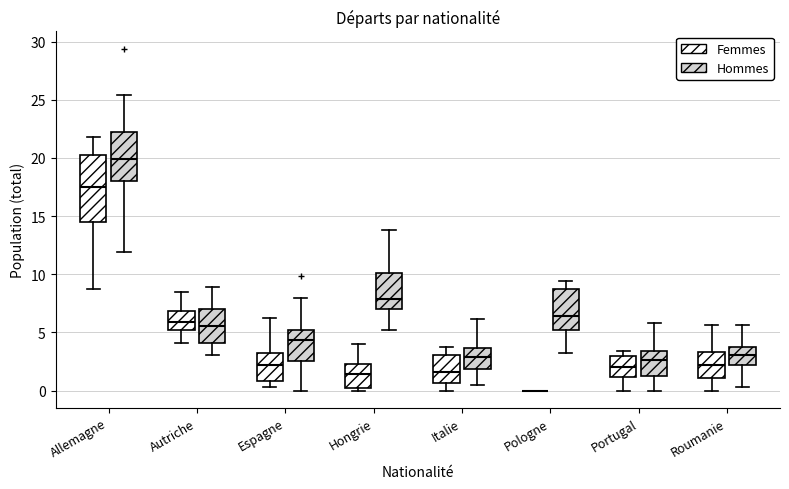

Reading left to right, read every box against the y-axis: the position of its median line, the range the box covers, and the ends of its whiskers. The values are not printed on the chart, so give them approximately, as read against the axis.

Allemagne (Femmes): median 17.5, box 14.5 to 20.0, whiskers 8.5 to 22.0
Allemagne (Hommes): median 20.0, box 18.0 to 22.0, whiskers 12.0 to 25.5
Autriche (Femmes): median 6.0, box 5.0 to 7.0, whiskers 4.0 to 8.5
Autriche (Hommes): median 5.5, box 4.0 to 7.0, whiskers 3.0 to 9.0
Espagne (Femmes): median 2.0, box 1.0 to 3.5, whiskers 0.5 to 6.5
Espagne (Hommes): median 4.5, box 2.5 to 5.5, whiskers 0.0 to 8.0
Hongrie (Femmes): median 1.5, box 0.0 to 2.5, whiskers 0.0 (just below the box's lower edge) to 4.0
Hongrie (Hommes): median 8.0, box 7.0 to 10.0, whiskers 5.0 to 14.0
Italie (Femmes): median 1.5, box 0.5 to 3.0, whiskers 0.0 to 3.5
Italie (Hommes): median 3.0, box 2.0 to 3.5, whiskers 0.5 to 6.0
Pologne (Femmes): box collapsed to a line at 0.0, whiskers 0.0 to 0.0
Pologne (Hommes): median 6.5, box 5.0 to 9.0, whiskers 3.5 to 9.5
Portugal (Femmes): median 2.0, box 1.0 to 3.0, whiskers 0.0 to 3.5
Portugal (Hommes): median 2.5, box 1.5 to 3.5, whiskers 0.0 to 6.0
Roumanie (Femmes): median 2.0, box 1.0 to 3.5, whiskers 0.0 to 5.5
Roumanie (Hommes): median 3.0, box 2.0 to 4.0, whiskers 0.5 to 5.5